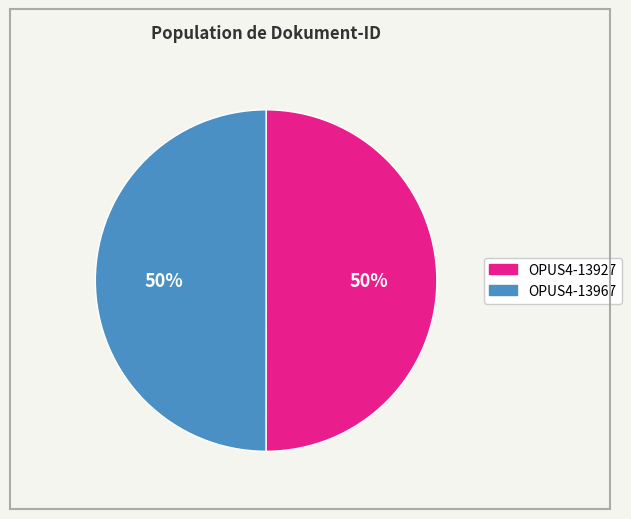

Is the sum of OPUS4-13927 and OPUS4-13967 greater than half?

Yes